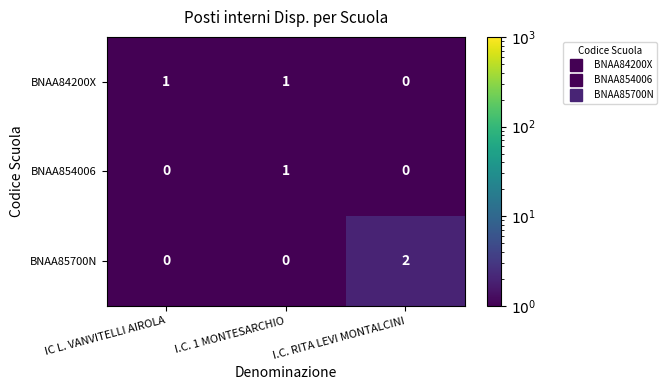

Is the value of BNAA84200X at IC L. VANVITELLI AIROLA greater than the value of BNAA85700N at I.C. RITA LEVI MONTALCINI?

No